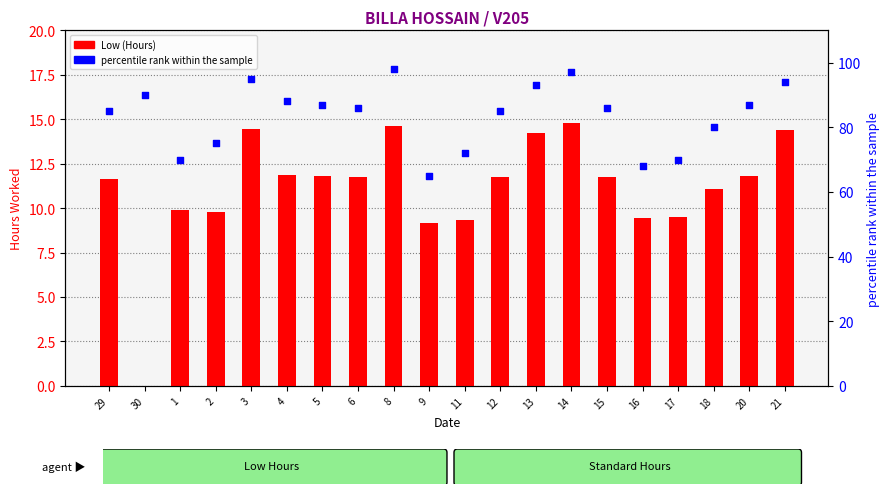

What are all the series names shown in the legend?

Low (Hours), percentile rank within the sample